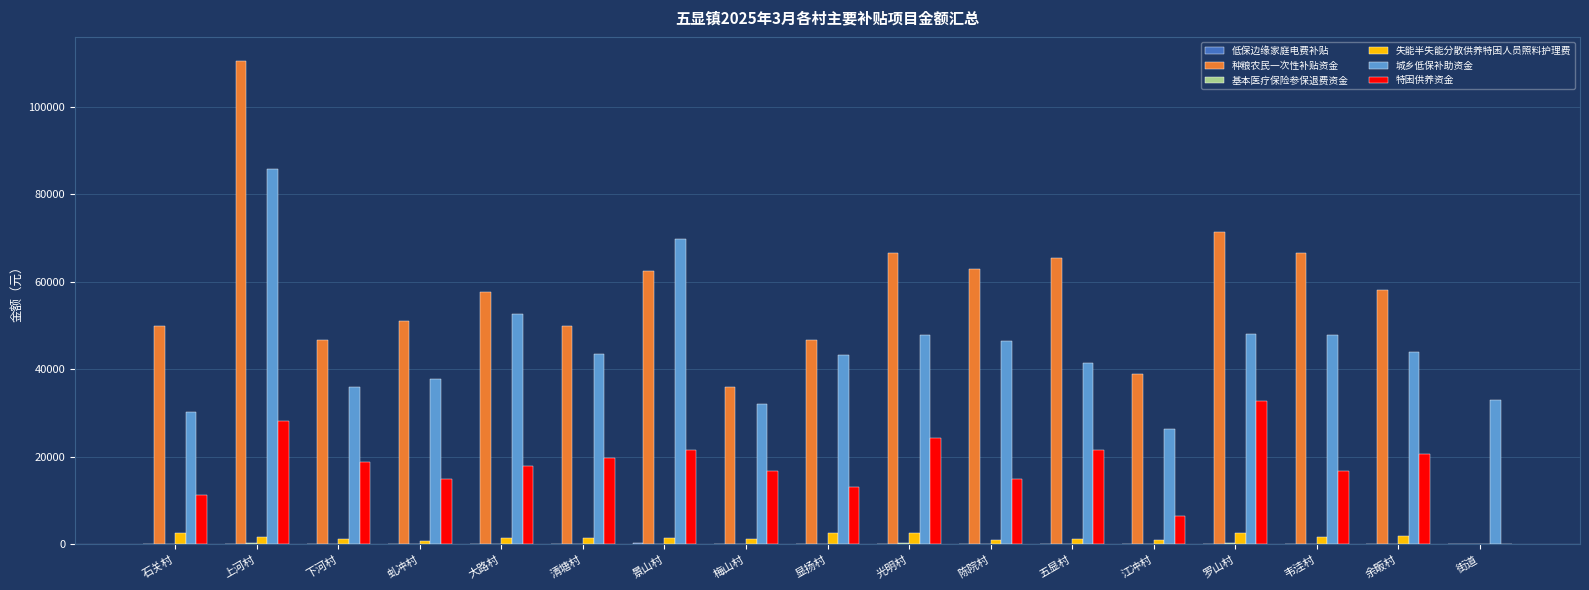

What is the maximum value for 城乡低保补助资金?

85851.0